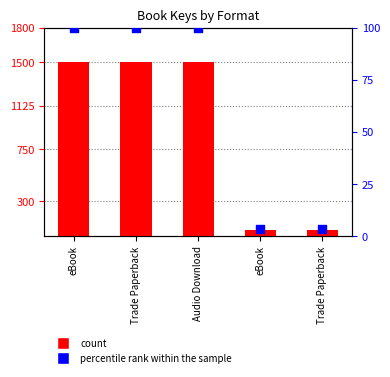

What is the total value across all series at Trade Paperback?

1600.0